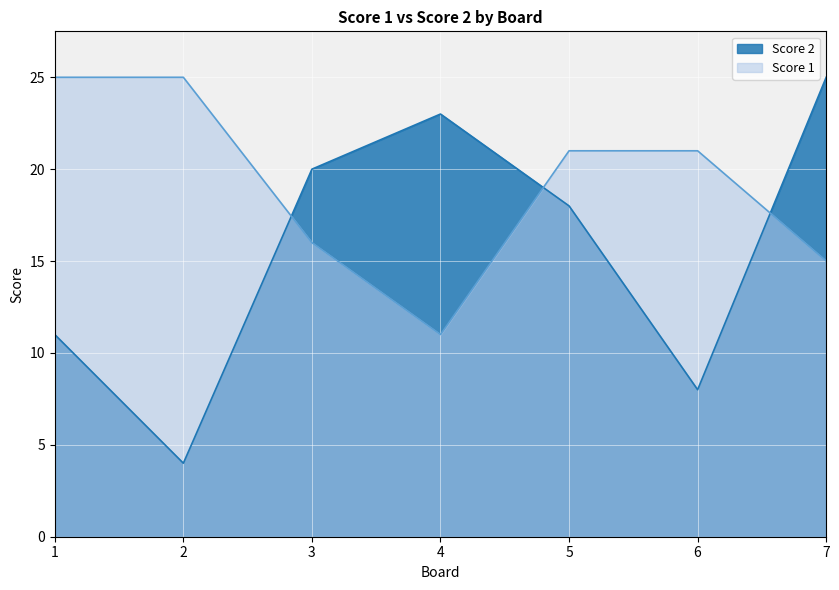

Where is the first local minimum for Score 1?

4